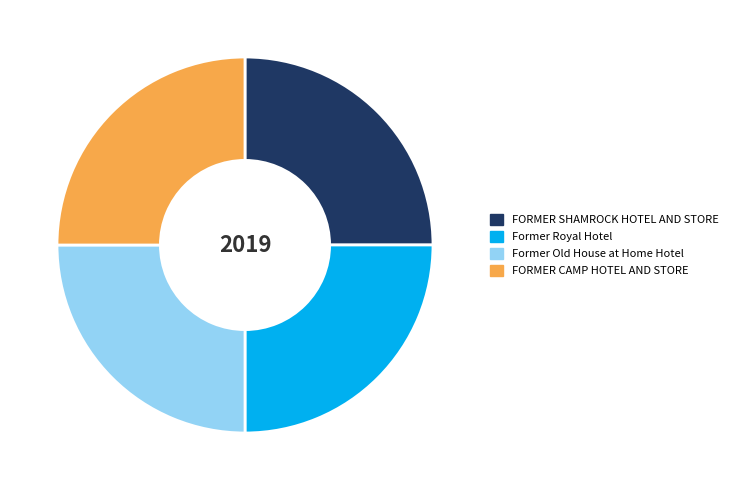

The FORMER CAMP HOTEL AND STORE slice represents 16% of the pie. True or false?

False